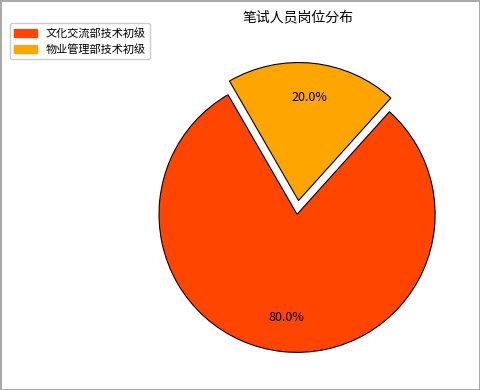

Rank the categories by value from lowest to highest.

物业管理部技术初级, 文化交流部技术初级